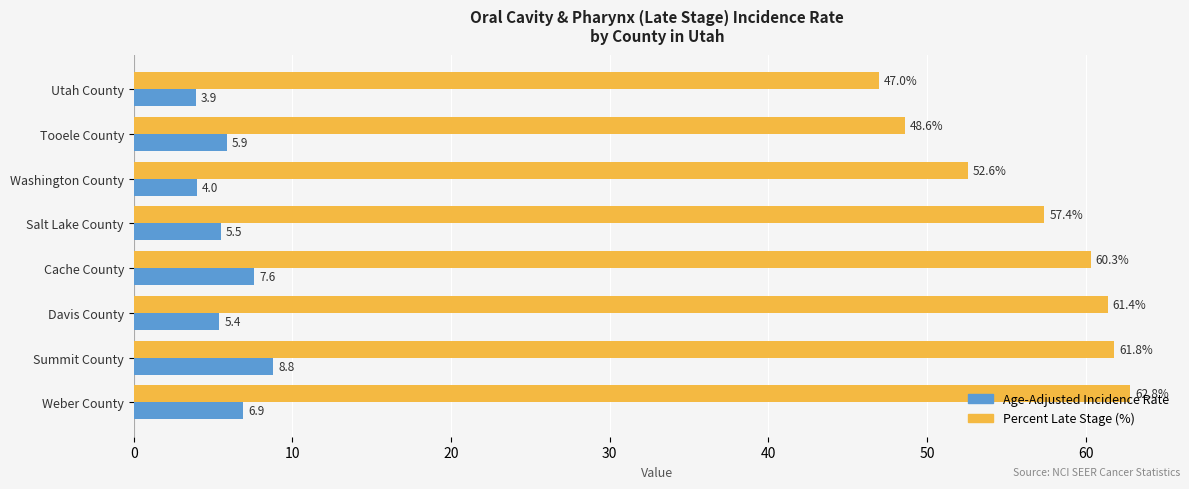

At which category is the sum across all series the highest?

Summit County